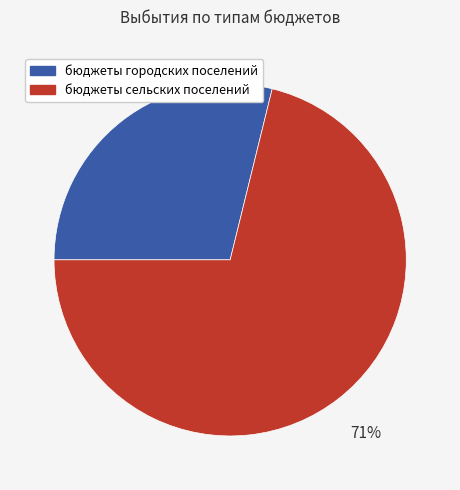

Which slice represents more than half of the pie?

бюджеты сельских поселений